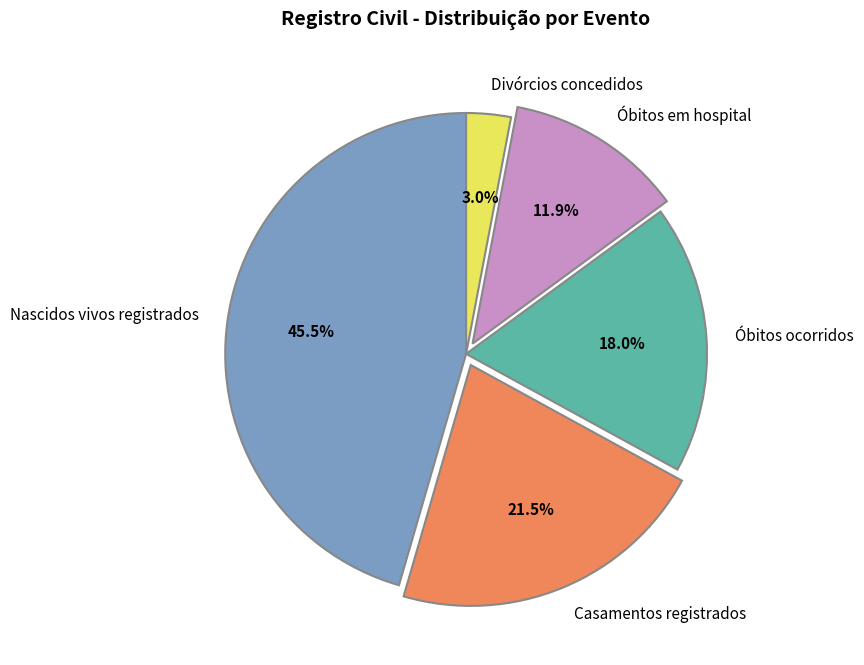

Does any single category account for the majority?

No